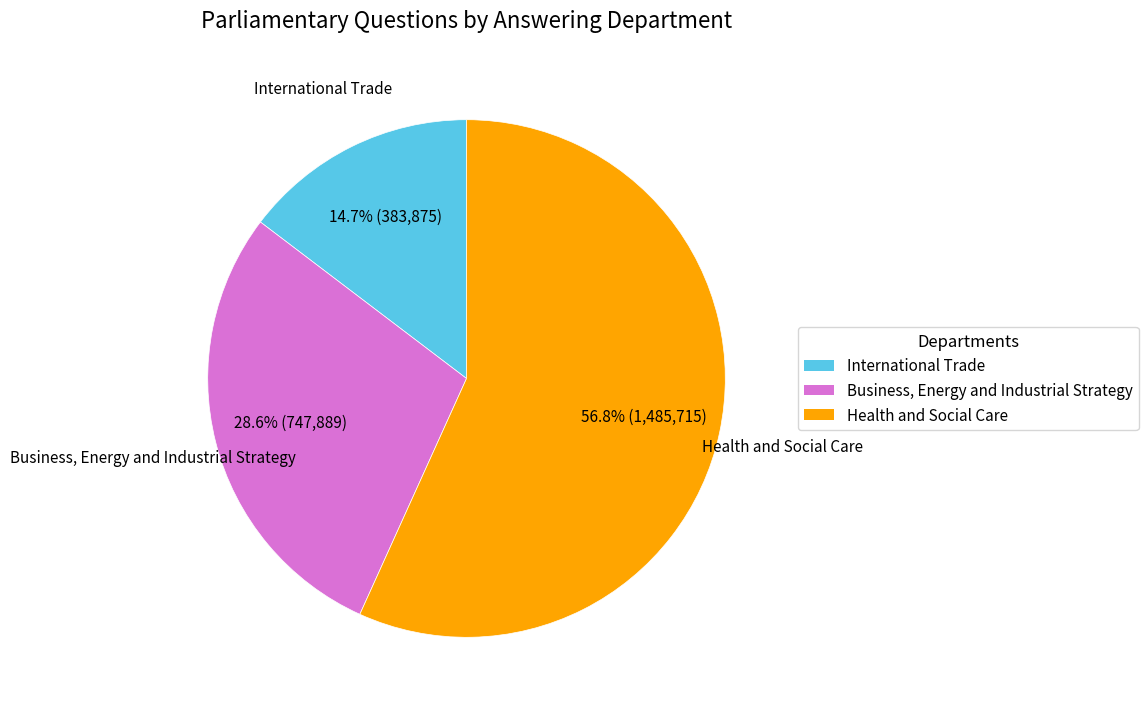

Rank the categories by value from highest to lowest.

Health and Social Care, Business, Energy and Industrial Strategy, International Trade